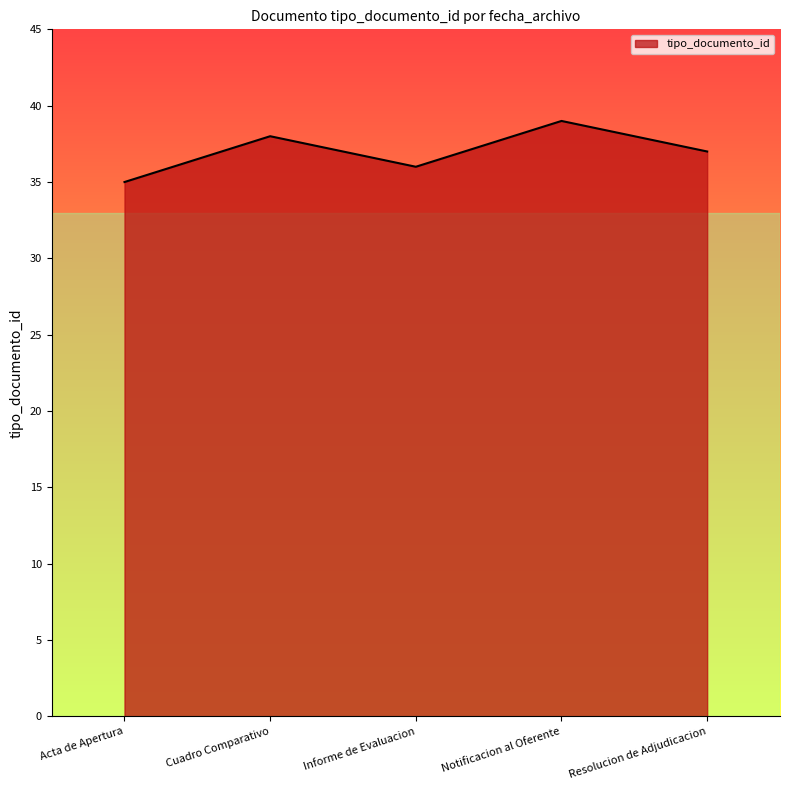

What is the average value?

37